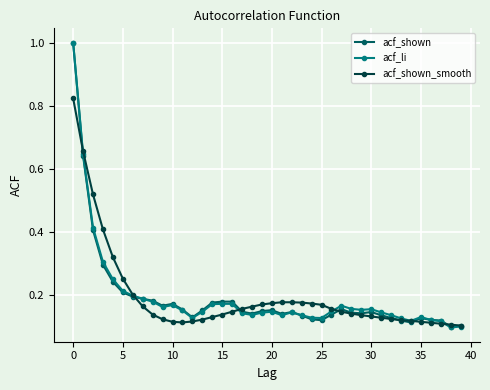

What is the sum of all acf_shown values?

7.7